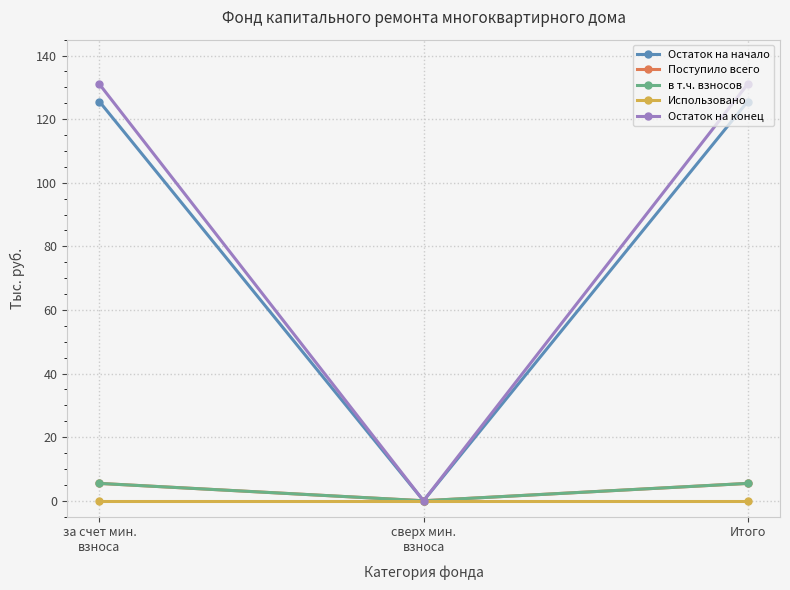

List the labels in order of Остаток на конец value, largest first.

за счет мин.
взноса, Итого, сверх мин.
взноса